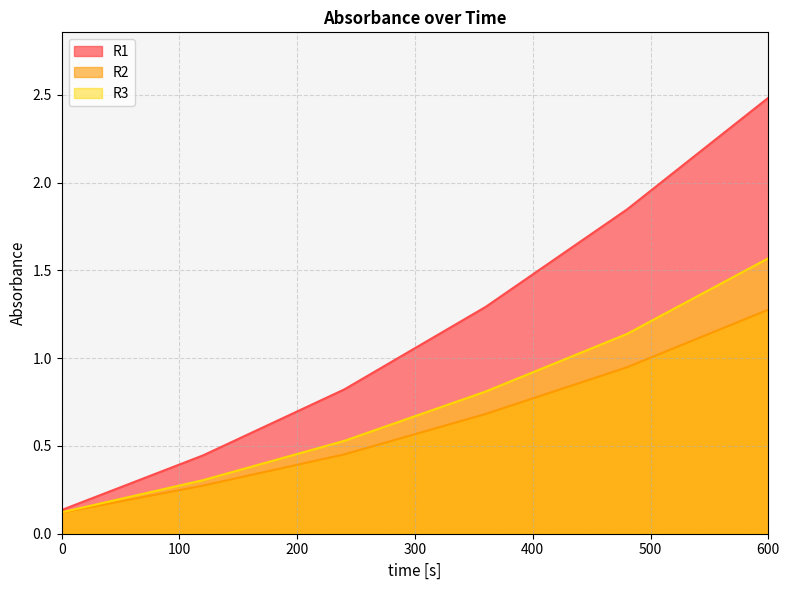

What is the greatest value displayed?

2.5